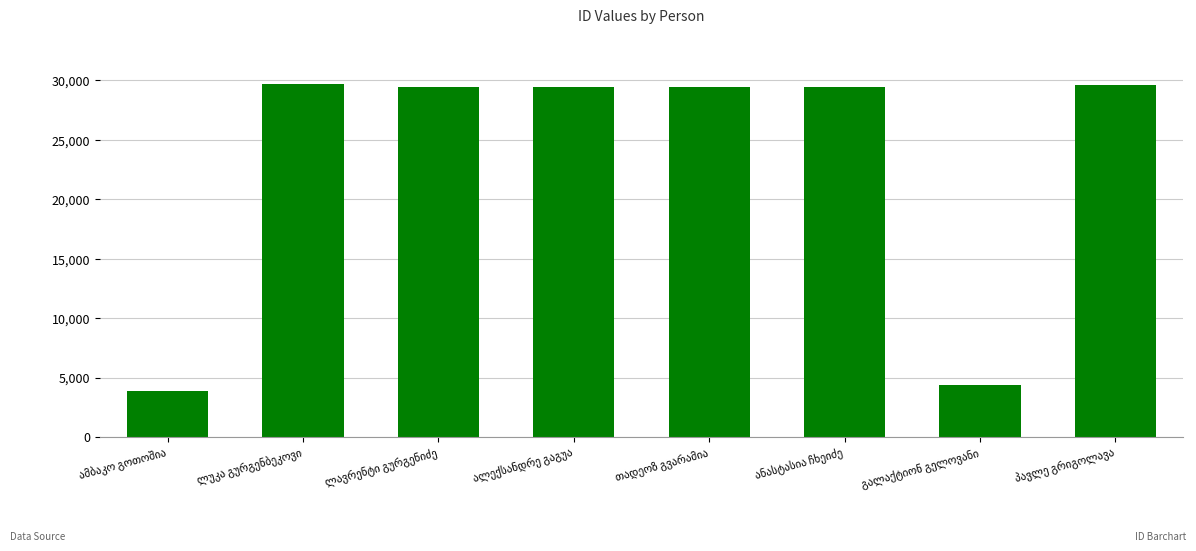

How many data points are less than 29479?

4